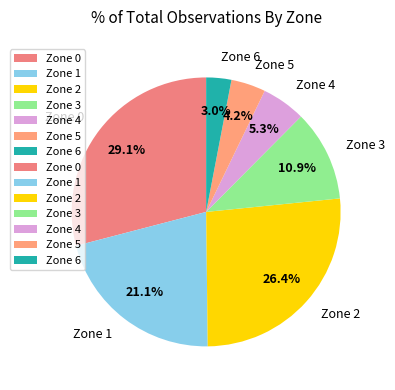

What is the largest slice in the pie chart?

Zone 0